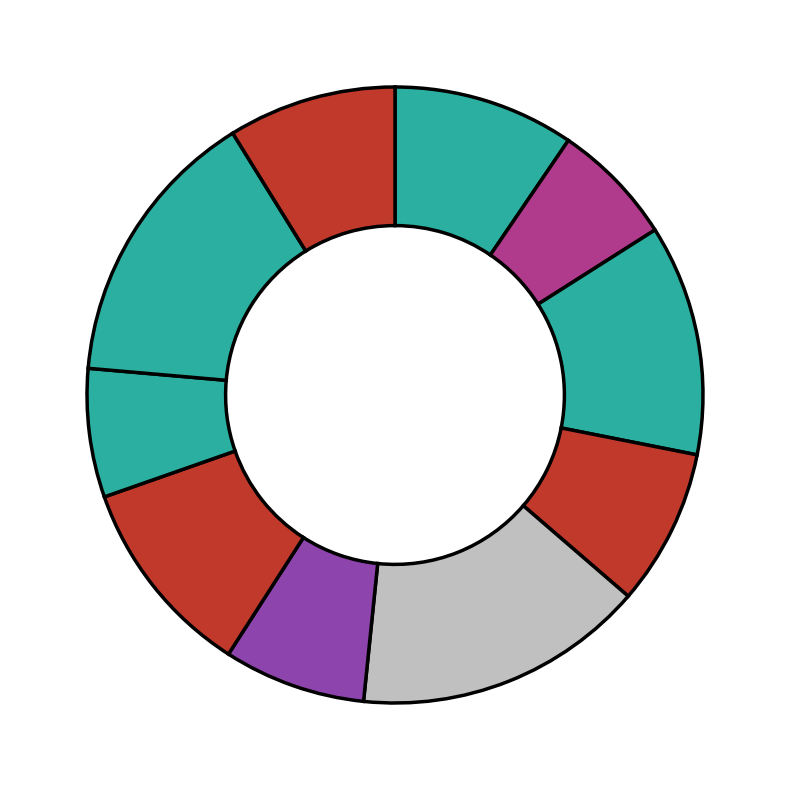

How many segments does this pie chart have?

10